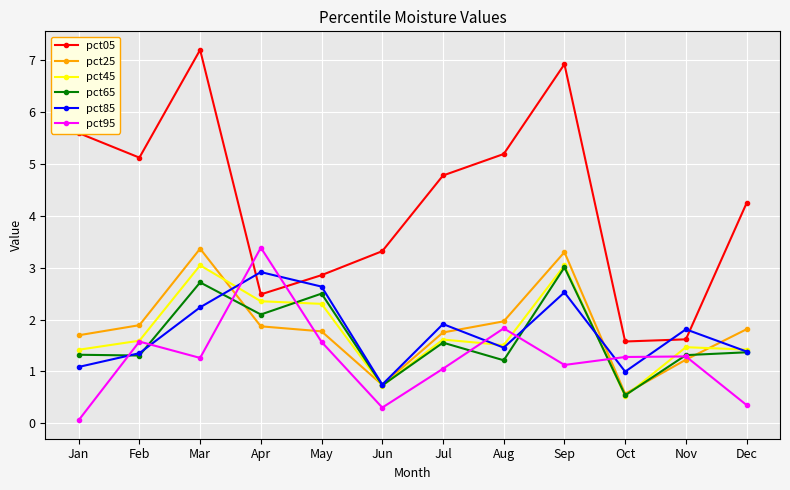

What is the lowest value of the pct25 series?

0.6